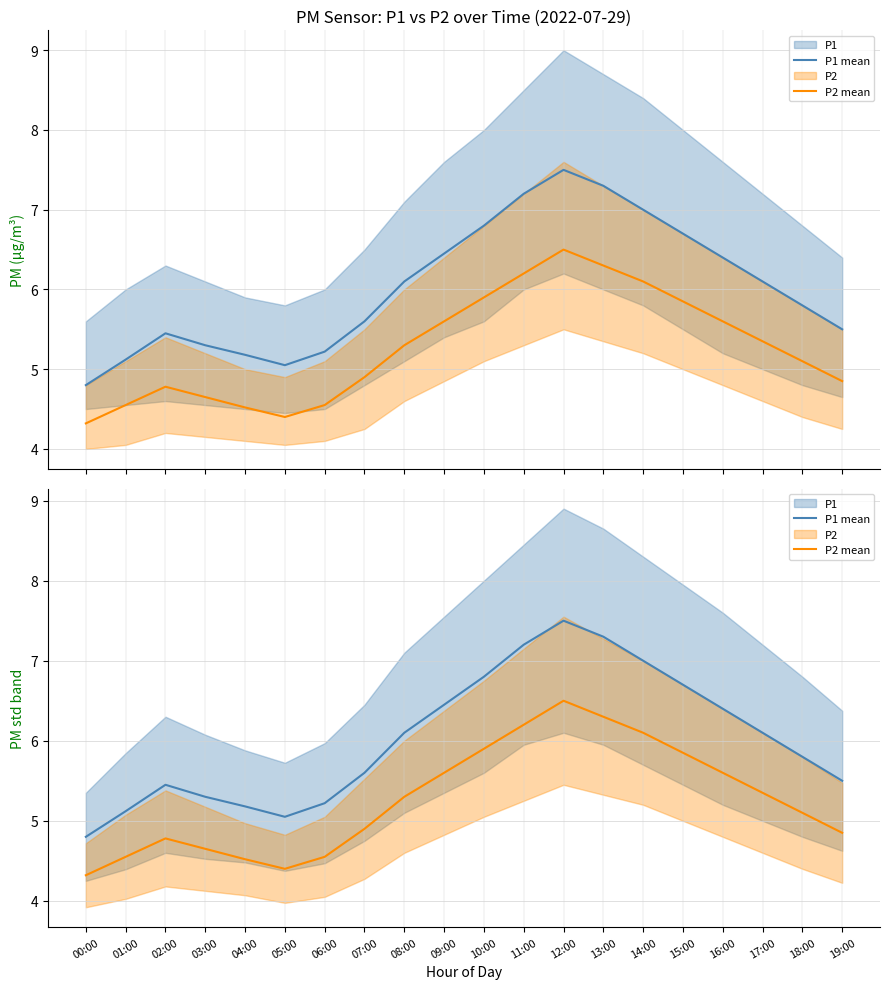

True or false: P2 mean has more than 2 interior local peaks.

False